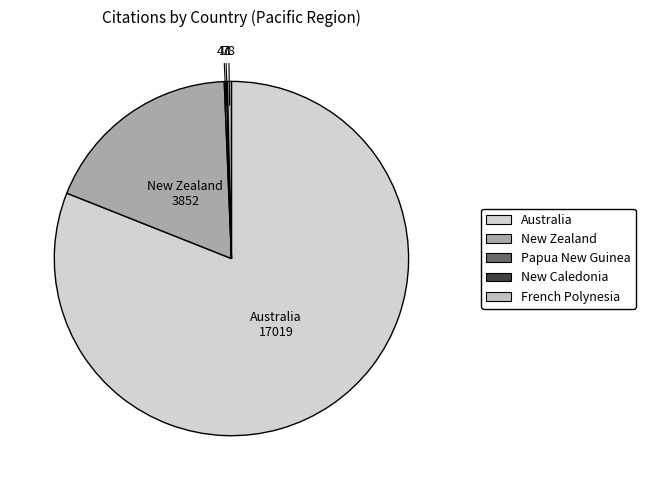

What is the change in value from New Caledonia to French Polynesia?

+67